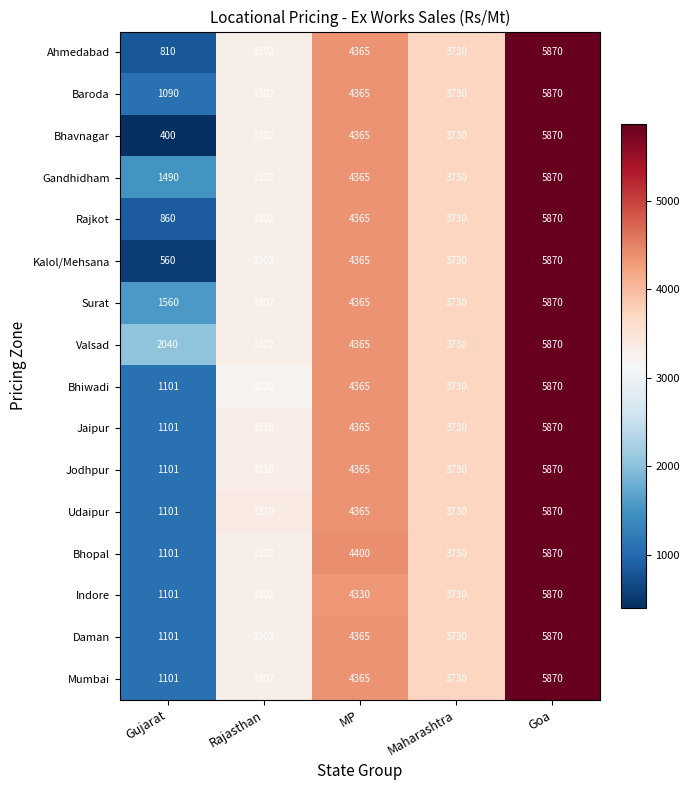

At how many categories does at least one series exceed 622?

5